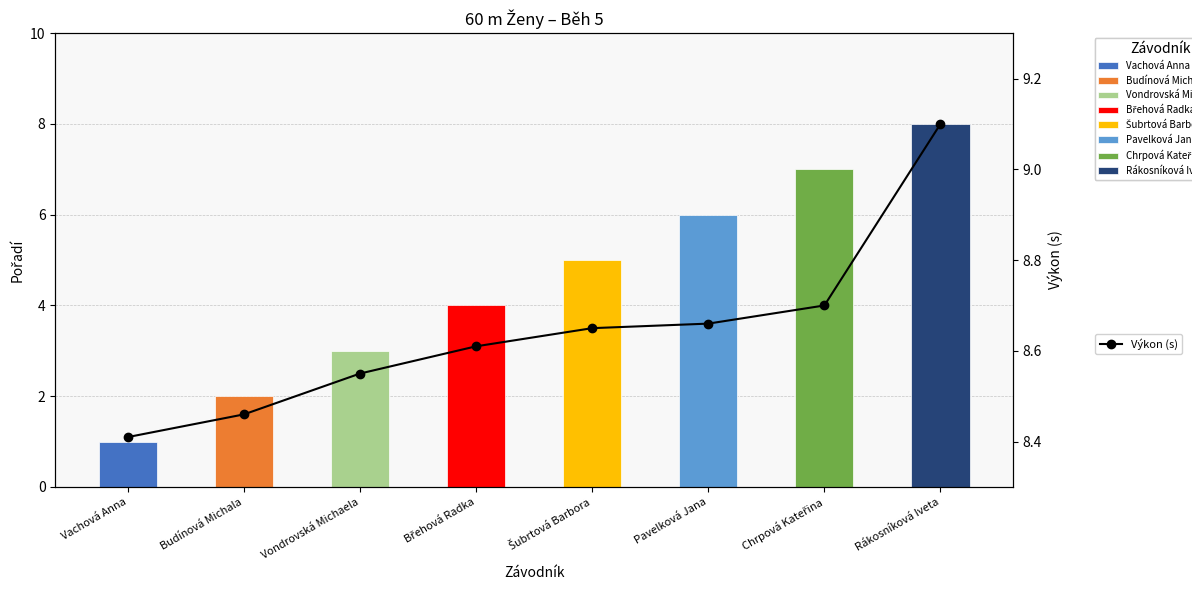

List the labels in order of value, smallest first.

Vachová Anna, Budínová Michala, Vondrovská Michaela, Břehová Radka, Šubrtová Barbora, Pavelková Jana, Chrpová Kateřina, Rákosníková Iveta